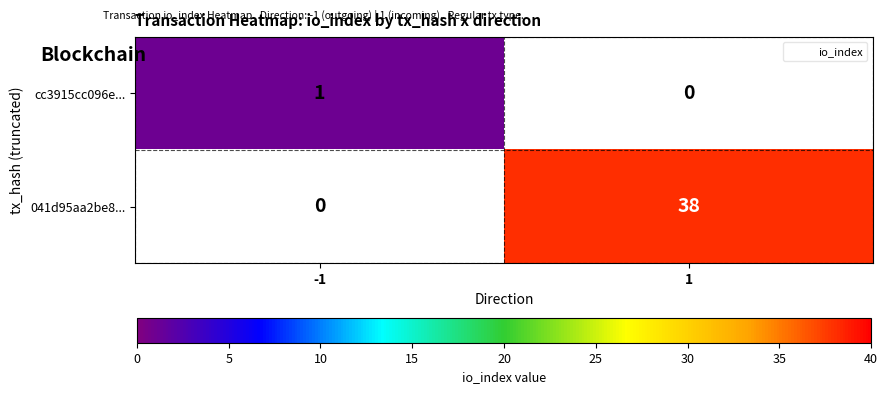

Where is cc3915cc096e... nearest to the value 1?

-1